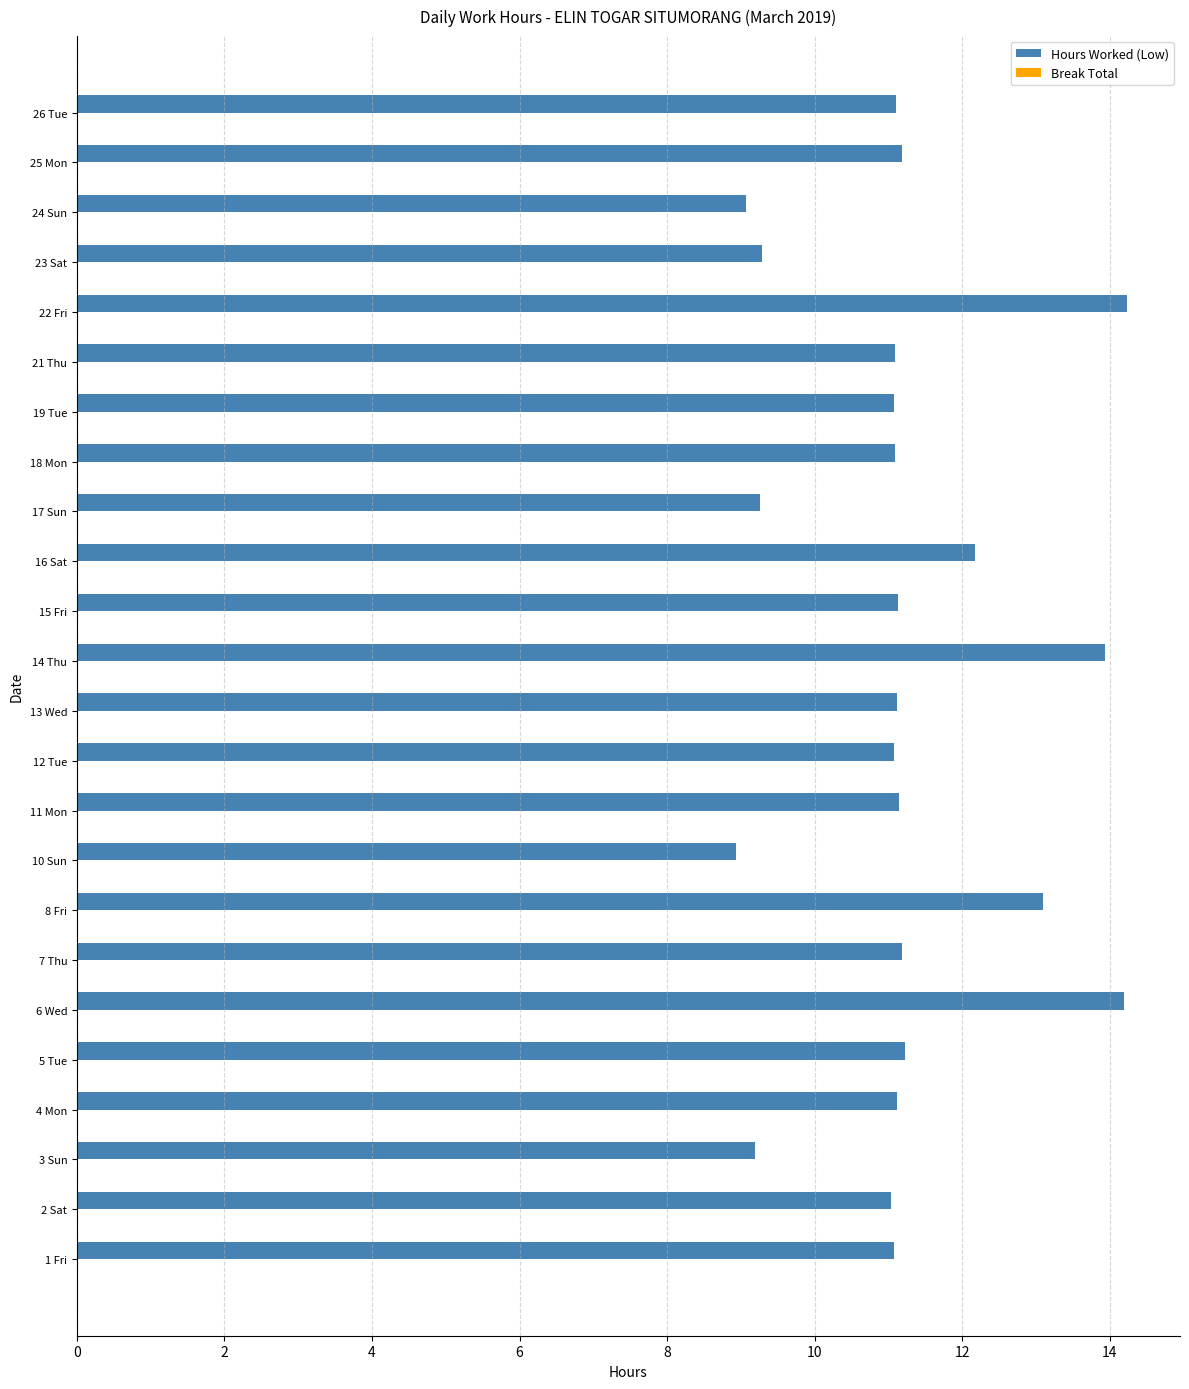

The value at 13 Wed is 18.9. True or false?

False